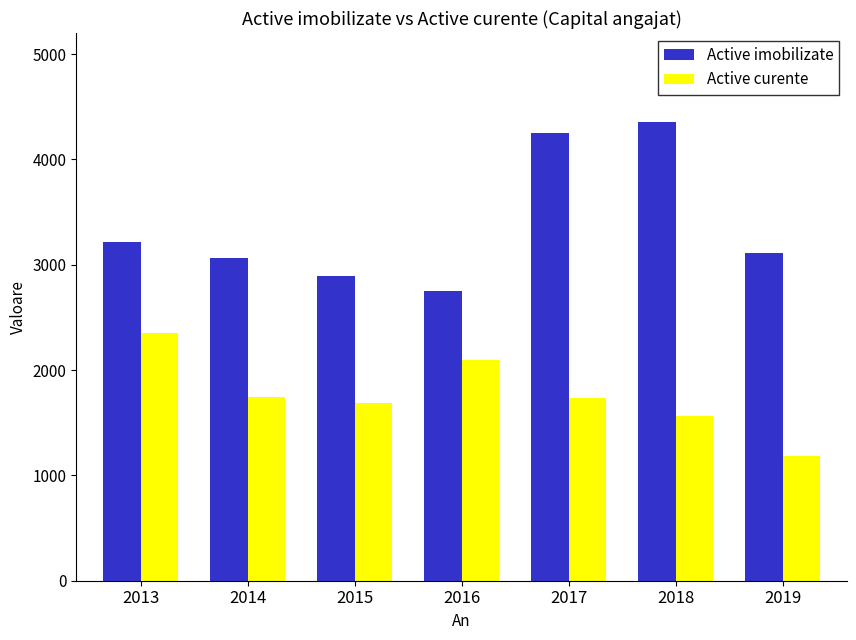

How many data points does each series have?

7